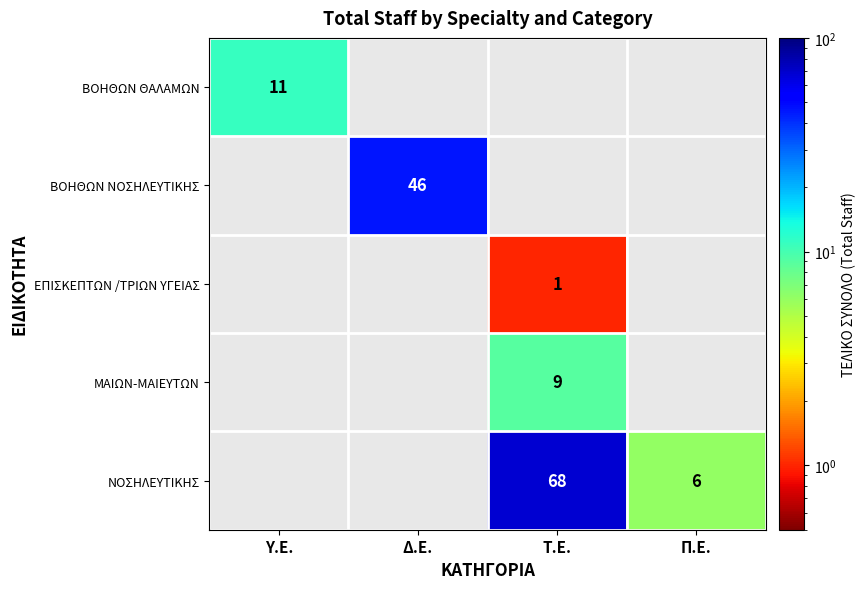

The value of ΝΟΣΗΛΕΥΤΙΚΗΣ at Π.Ε. is 6. True or false?

True